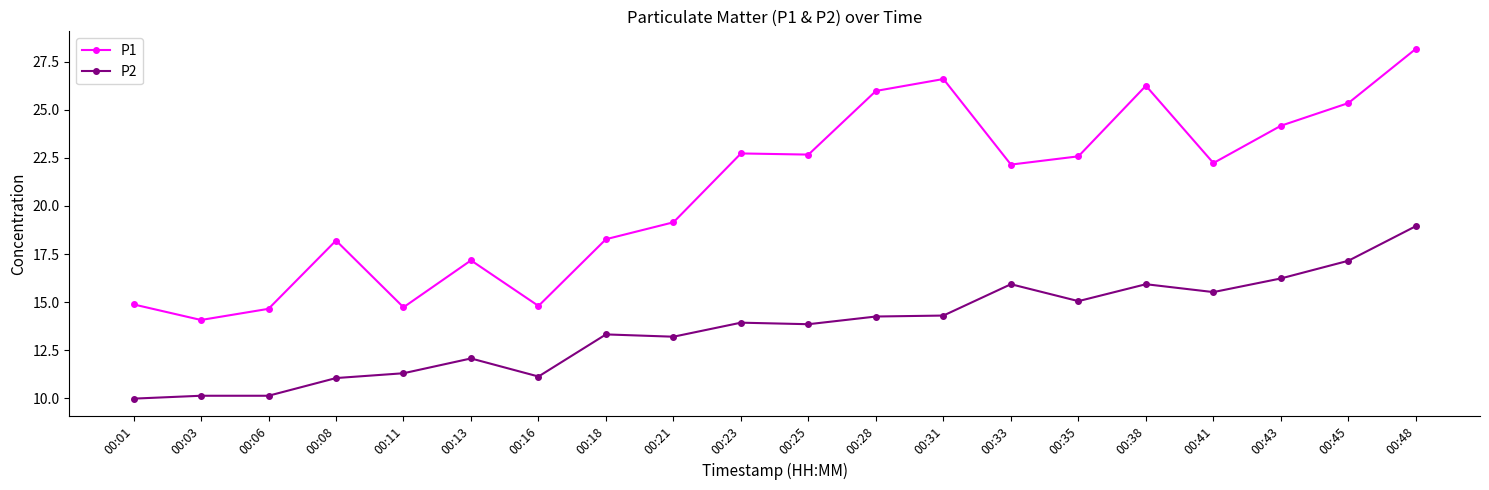

Where is the first local maximum for P1?

00:08